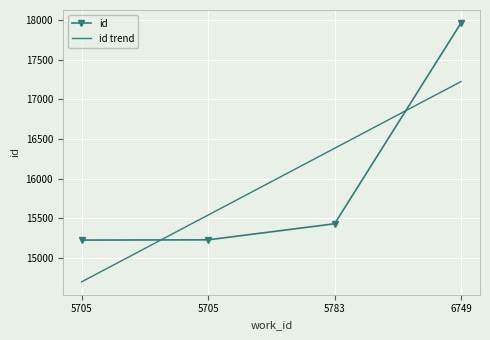

Between which two adjacent categories do id trend and id first intersect?

5705 and 5705